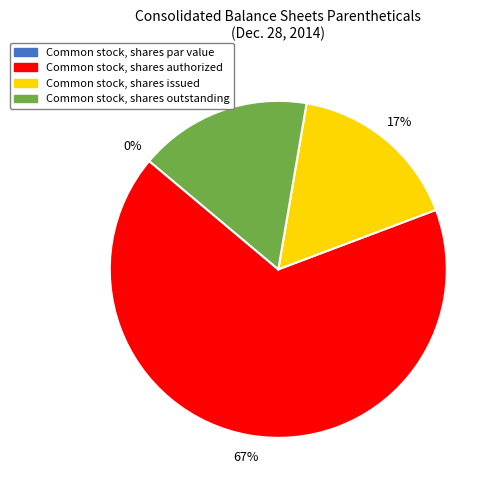

To the nearest percent, what is the average slice percentage?

25%